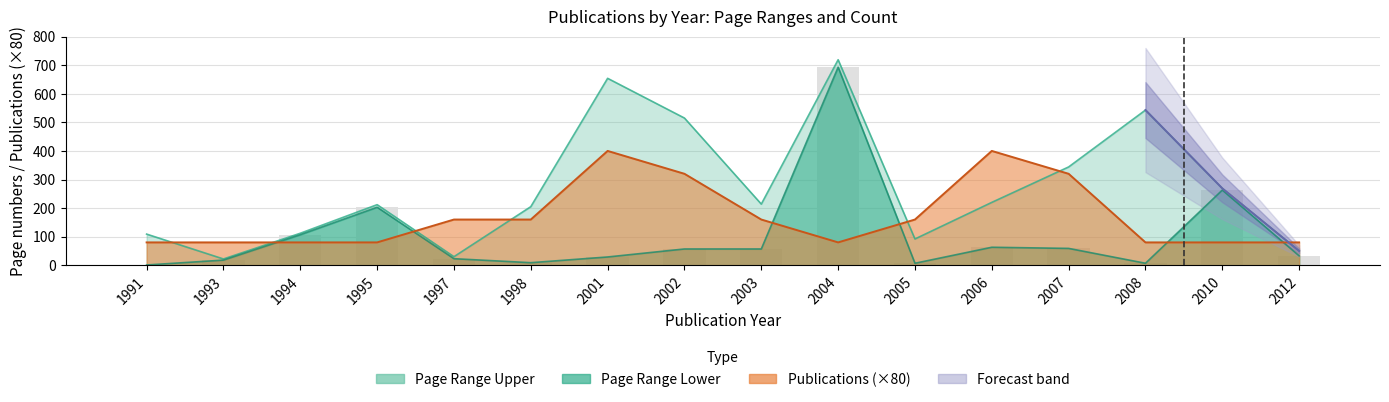

What is the value of the Page Range Lower bar at the 12th from the left?

63